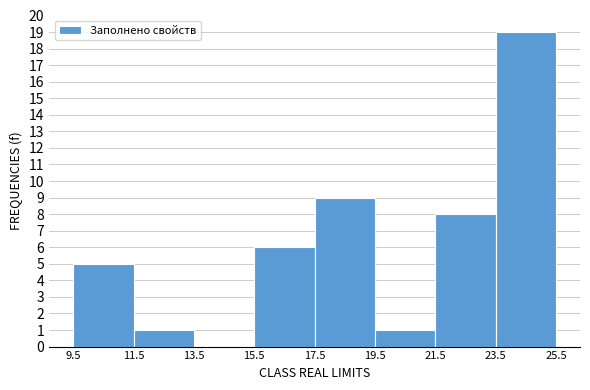

Reading left to right, transcribe this chart: for each bar, give the range it covers on the x-axis and its height. The values are not printed on the chart, so give them approximately, as read against the axis.

9.5 to 11.5: 5
11.5 to 13.5: 1
13.5 to 15.5: 0
15.5 to 17.5: 6
17.5 to 19.5: 9
19.5 to 21.5: 1
21.5 to 23.5: 8
23.5 to 25.5: 19